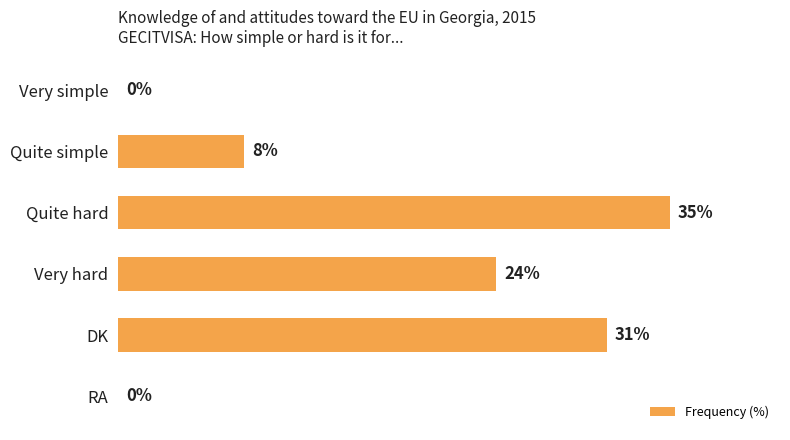

At which label is the value closest to 17?

Very hard